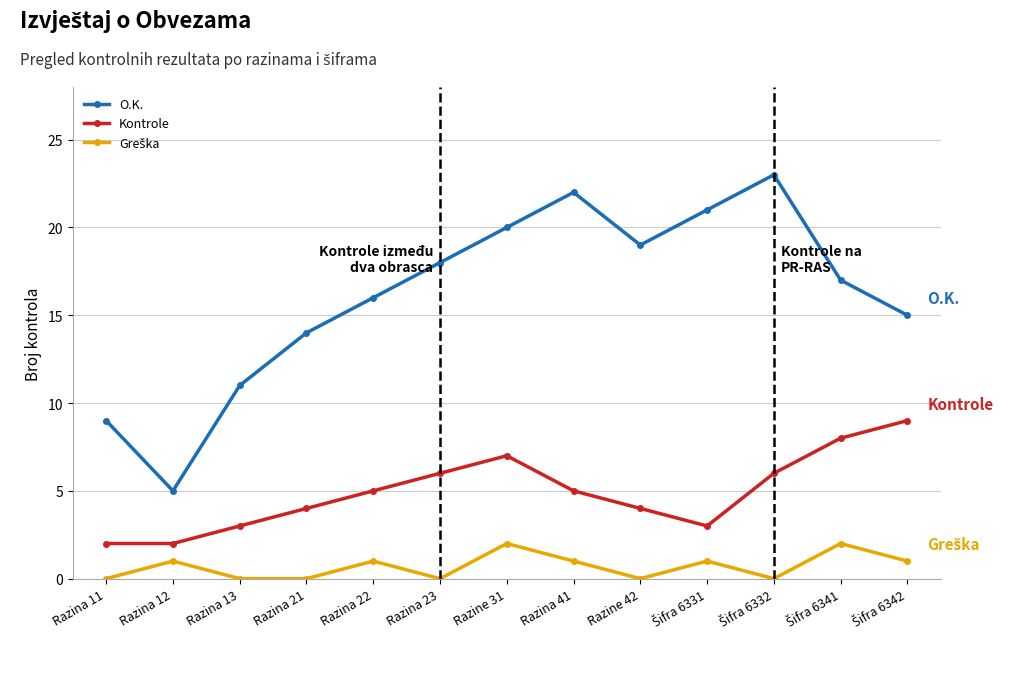

The Kontrole series shows 9 at Razina 22. True or false?

False